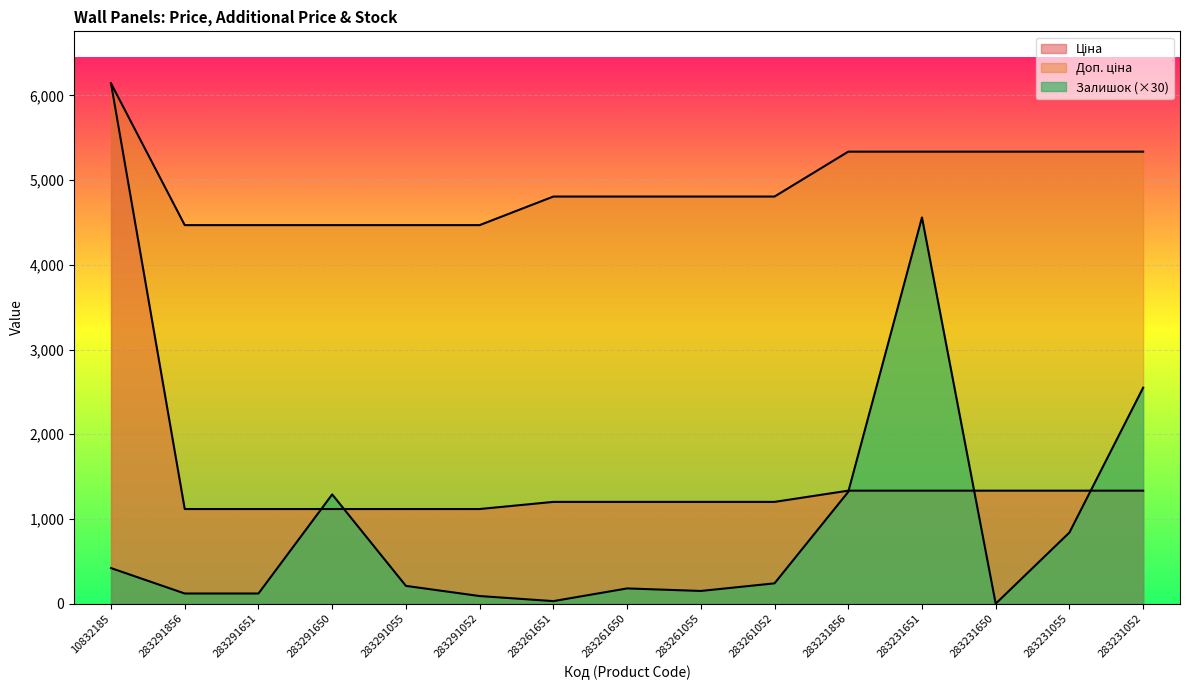

What are all the series names shown in the legend?

Ціна, Доп. ціна, Залишок